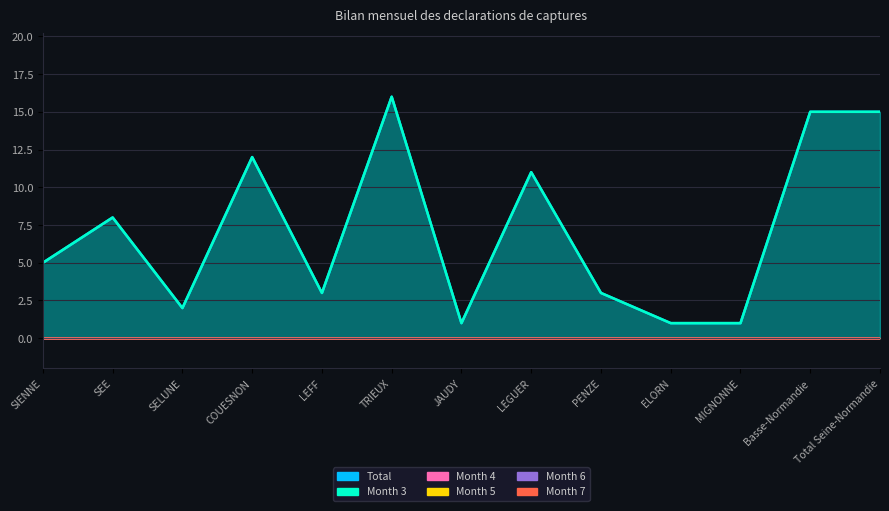

What is the label of the 4th point from the left?

COUESNON